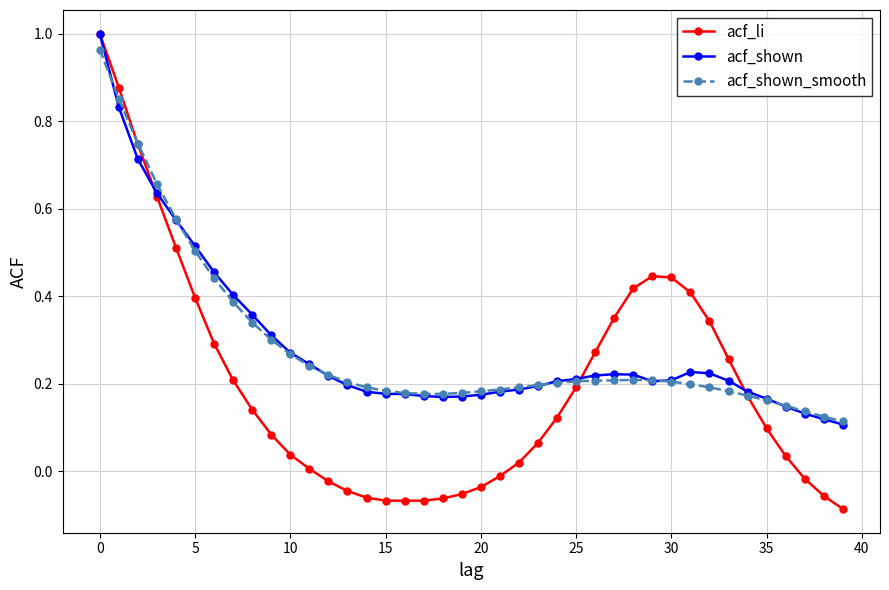

Which series has the widest spread of values?

acf_li